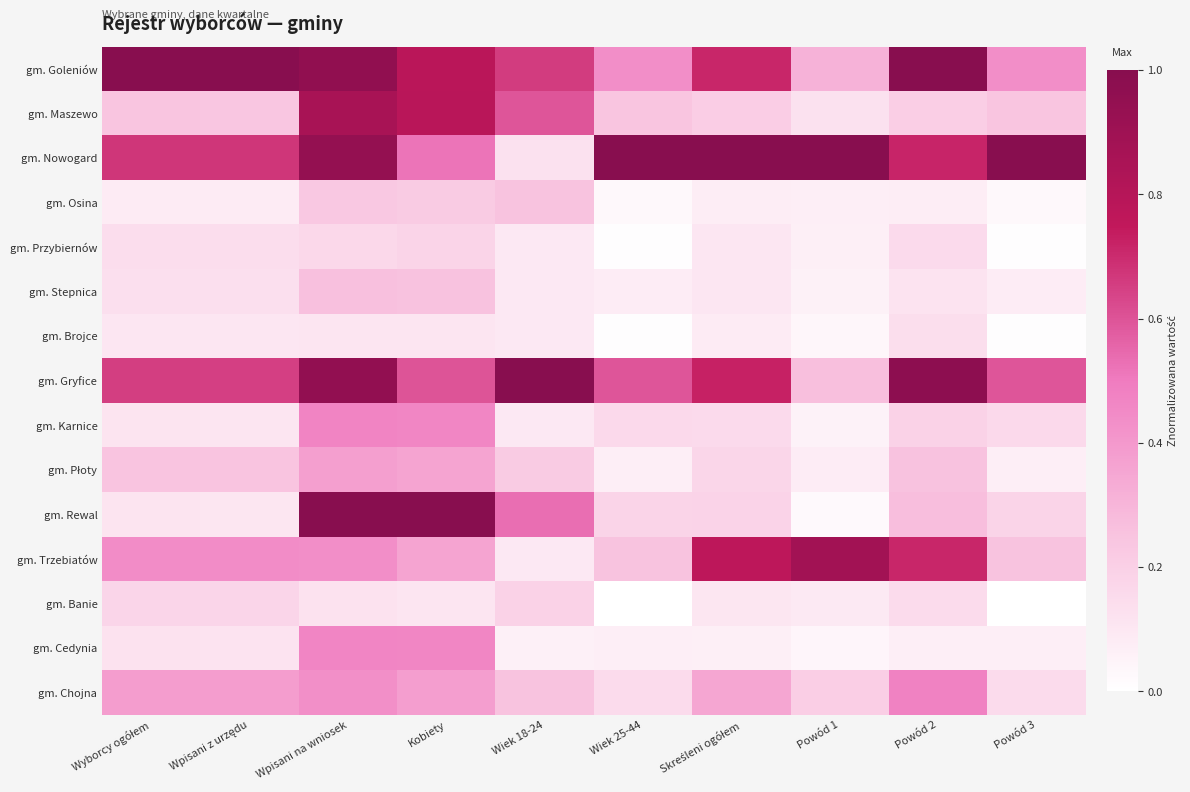

At how many categories does at least one series exceed 0?

10